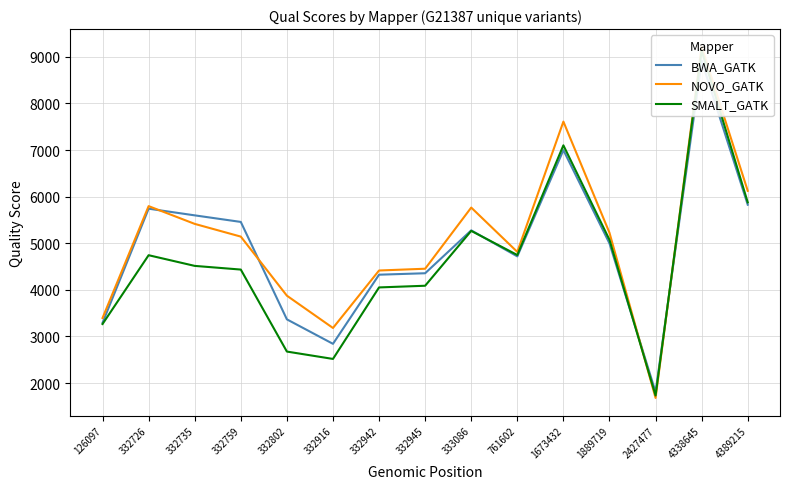

Reading left to right, transcribe all the data shown in this chart.

BWA_GATK: 3293.8	5741.8	5598.8	5457.8	3367.8	2842.8	4325.8	4356.8	5276.8	4718.8	6997.8	4996.8	1808.8	8914.8	5826.8
NOVO_GATK: 3396.8	5796.8	5415.8	5142.8	3875.8	3182.8	4415.8	4453.8	5765.8	4814.8	7609.8	5224.8	1681.8	9217.8	6124.8
SMALT_GATK: 3267.8	4743.8	4514.8	4435.8	2676.8	2518.8	4052.8	4088.8	5265.8	4747.8	7100.8	5073.8	1733.8	9133.8	5877.8